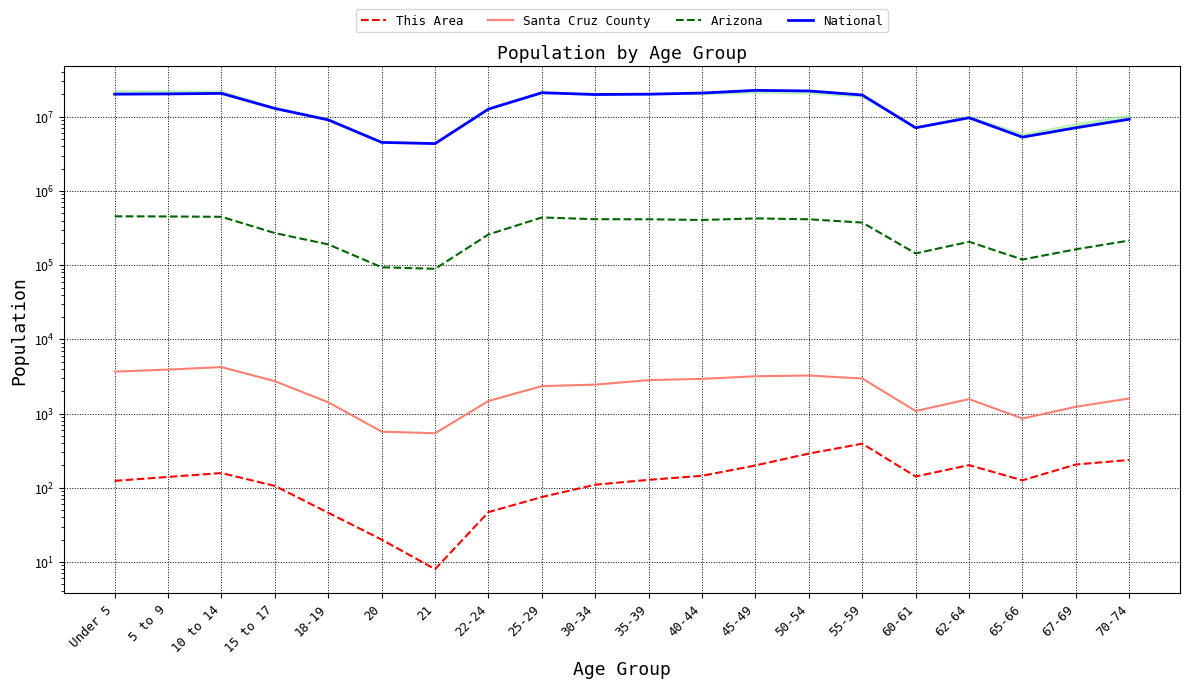

How many data points in Santa Cruz County are less than 2456?

10